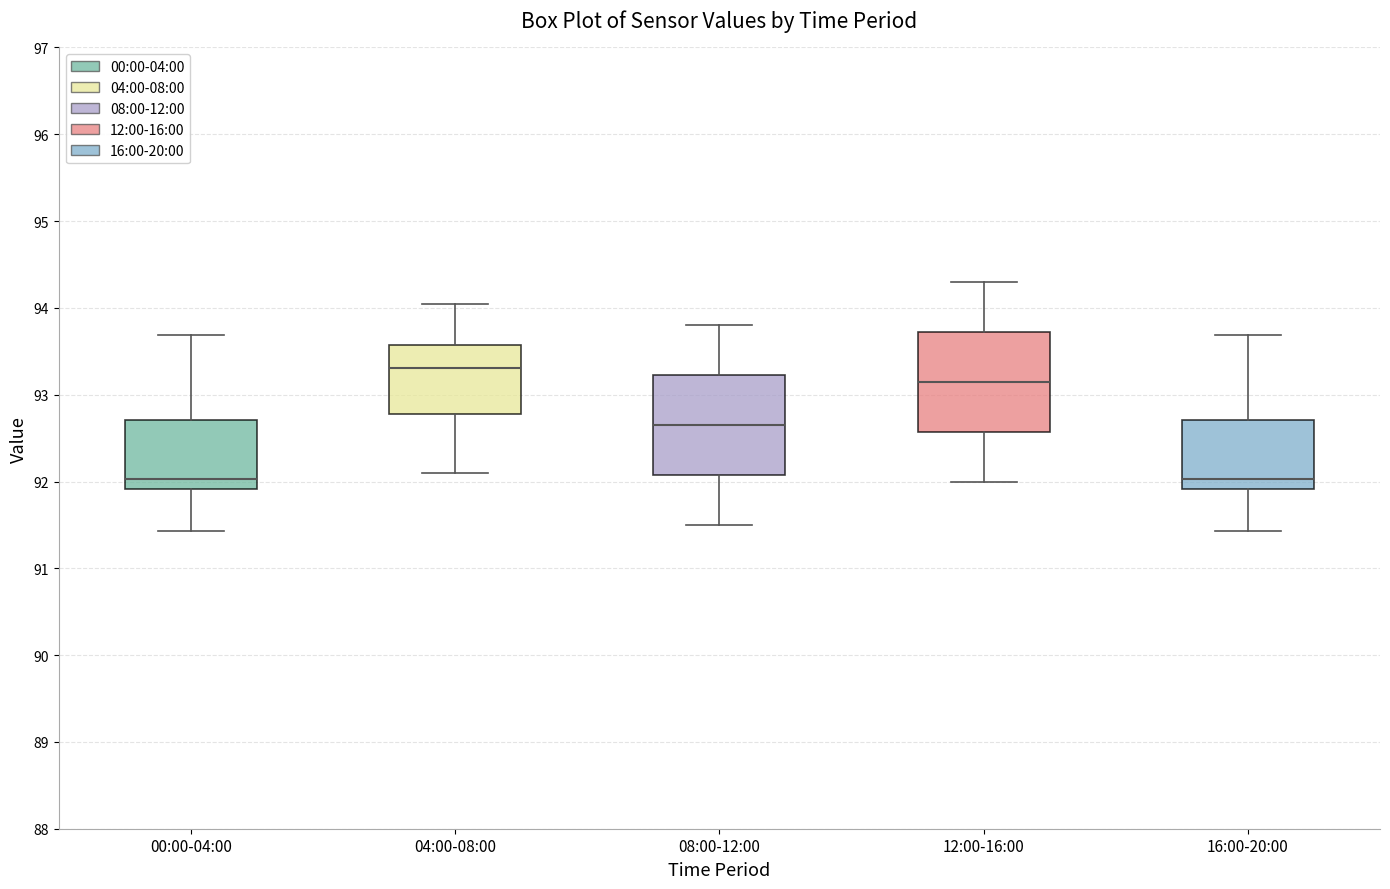

Where does the median line of the box for 16:00-20:00 sit on the y-axis? The values are not printed on the chart, so give them approximately, as read against the axis.

92.0